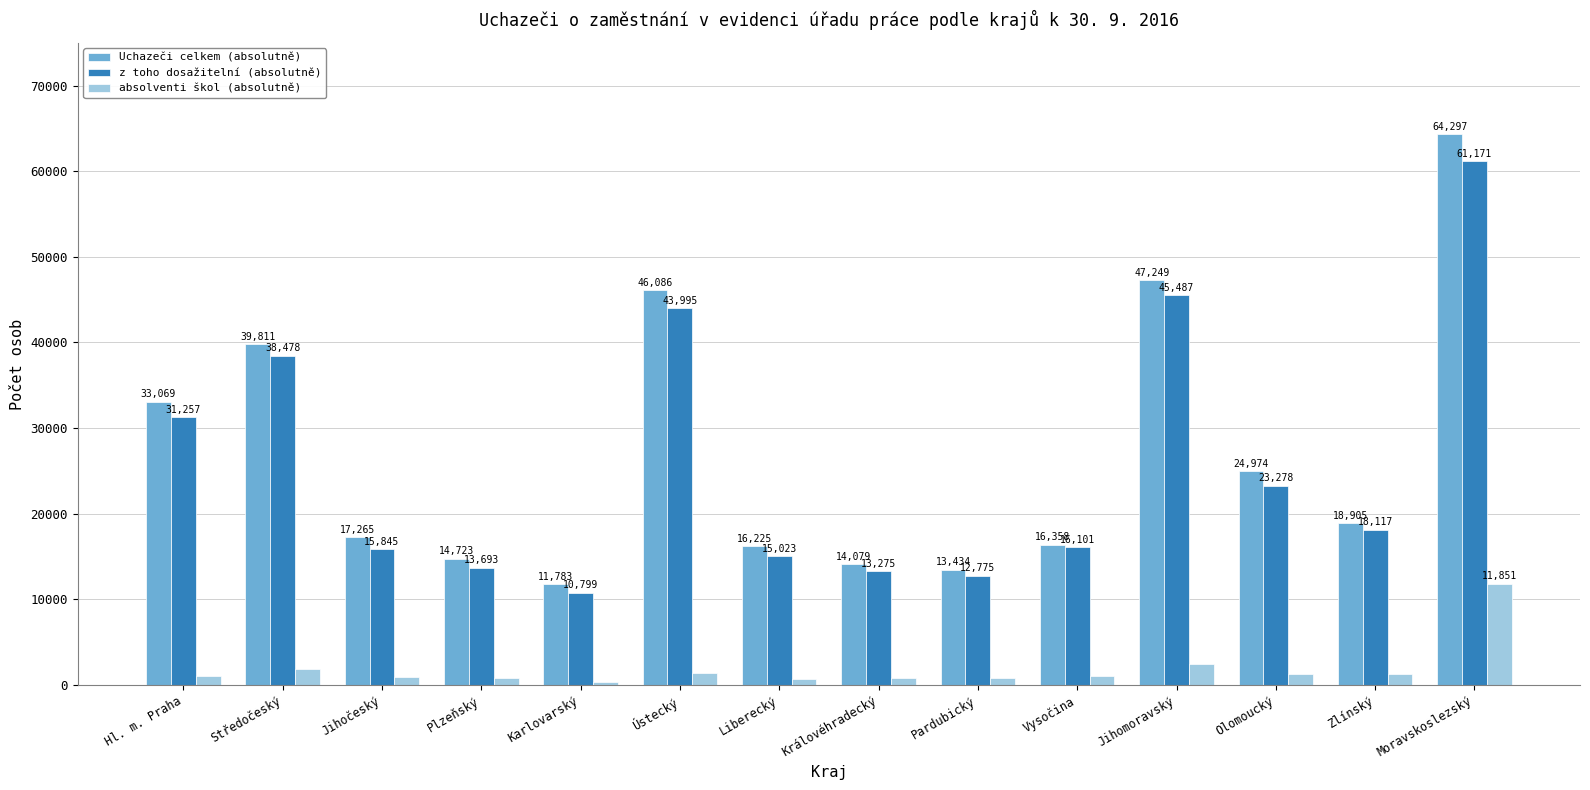

Are the bars grouped side by side (vs. stacked)?

Yes